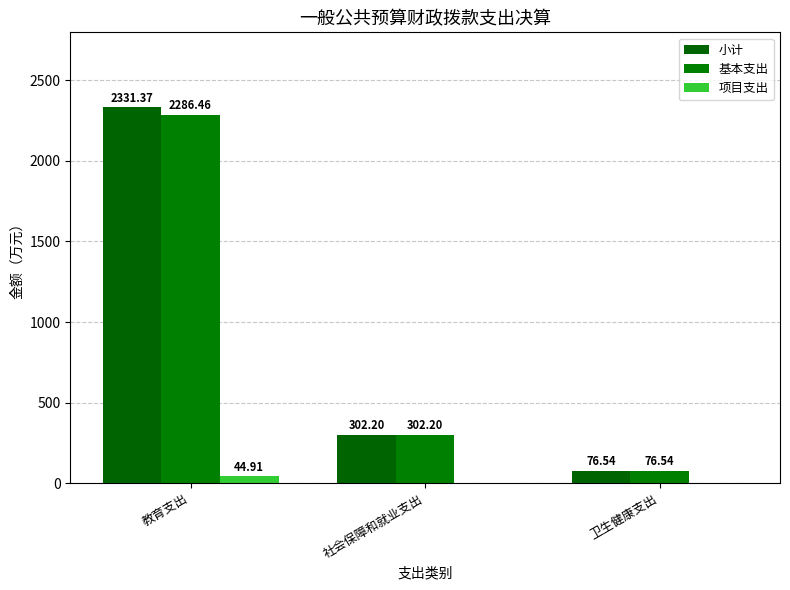

What is the value of the 小计 bar at the 1st from the left?

2331.4